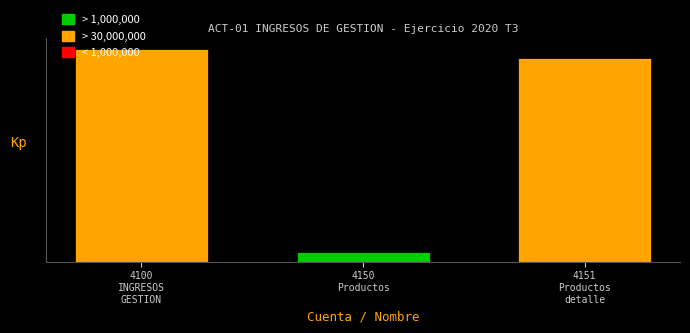

Are the bars horizontal?

No